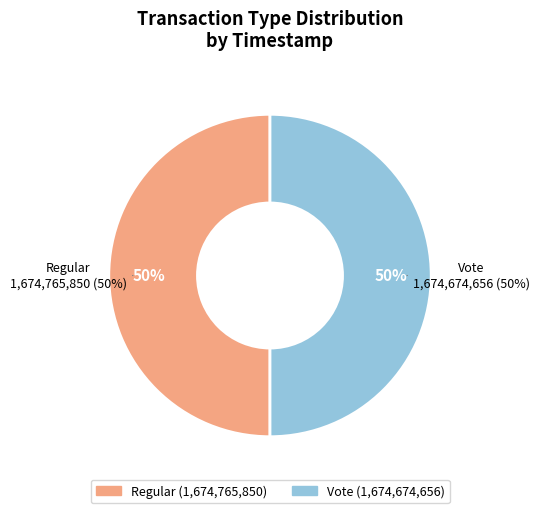

Rank the categories by value from highest to lowest.

Regular, Vote